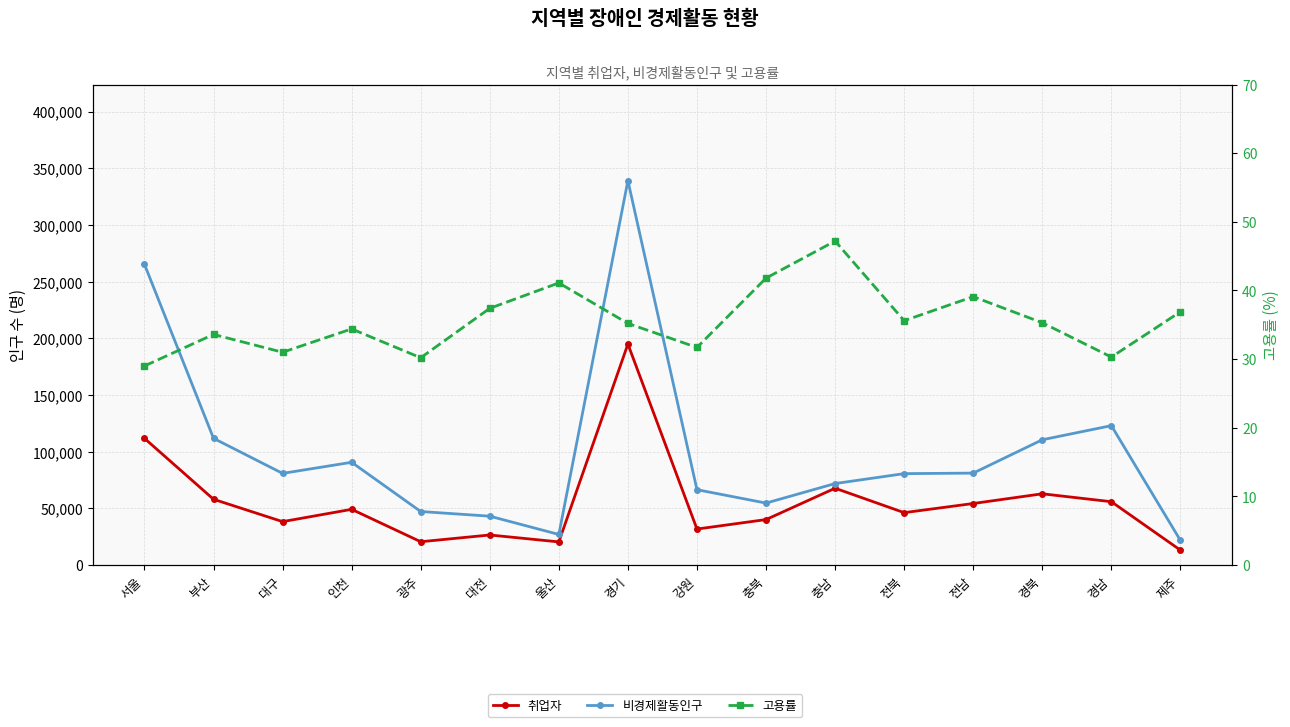

How many interior local valleys does the 취업자 series have?

5